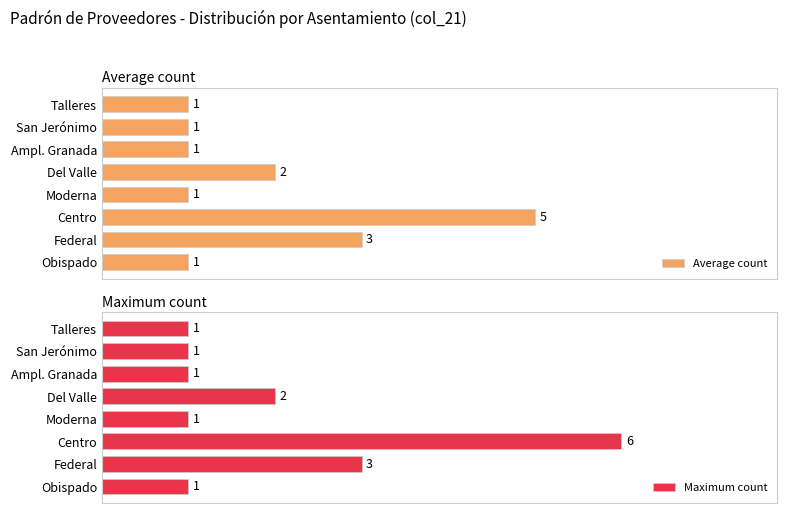

Rank the series by their maximum value, from lowest to highest.

Average count, Maximum count